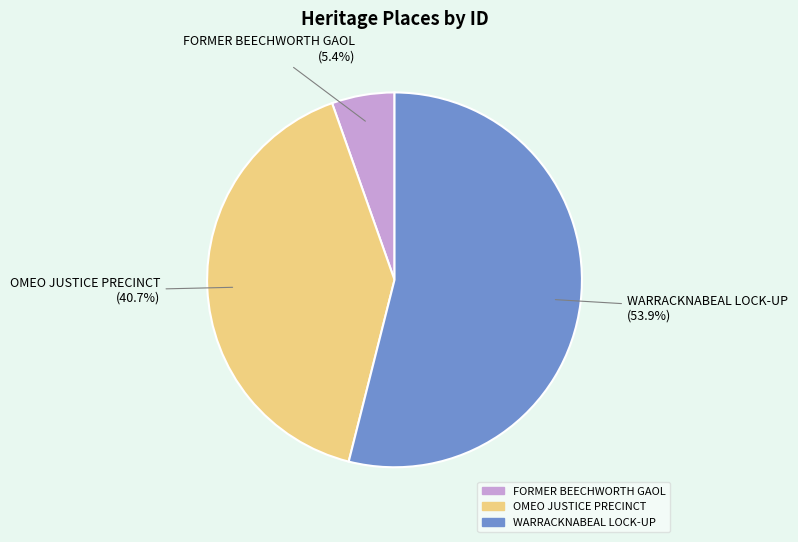

Which has a higher value, OMEO JUSTICE PRECINCT or WARRACKNABEAL LOCK-UP?

WARRACKNABEAL LOCK-UP